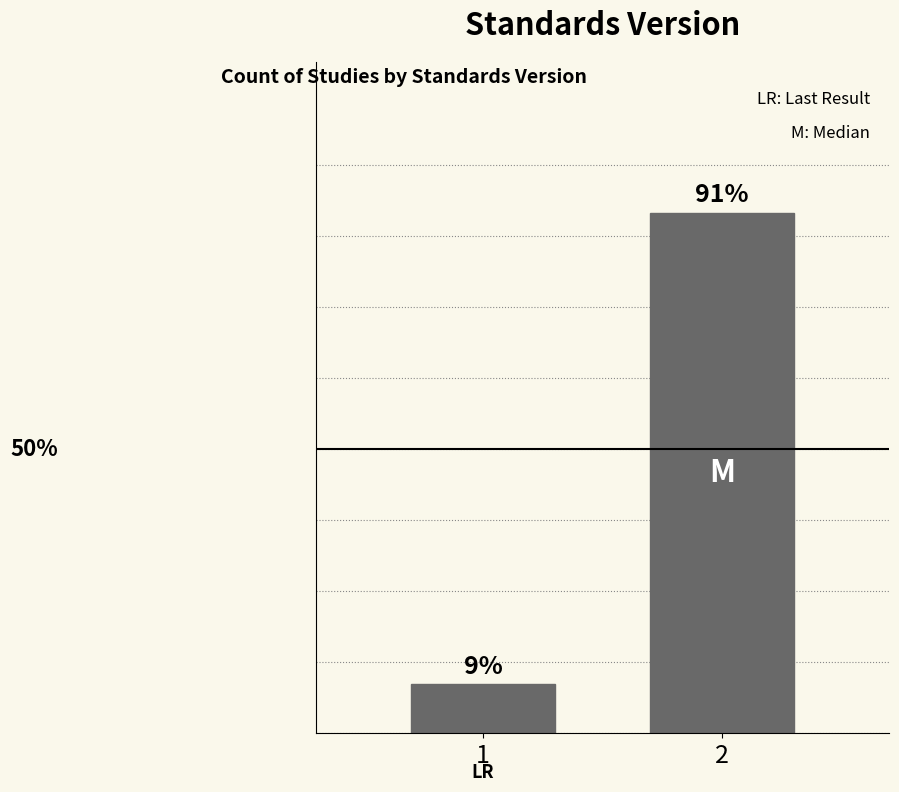

Are the bars horizontal?

No